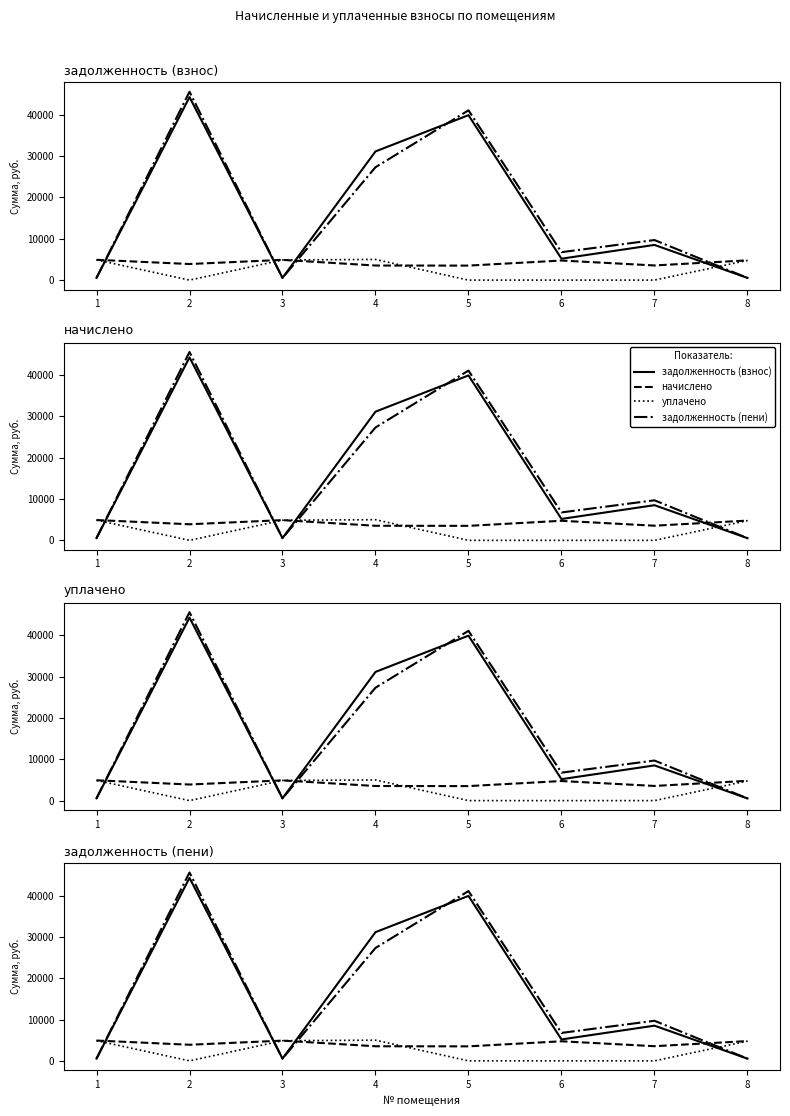

How many series are shown in this chart?

4